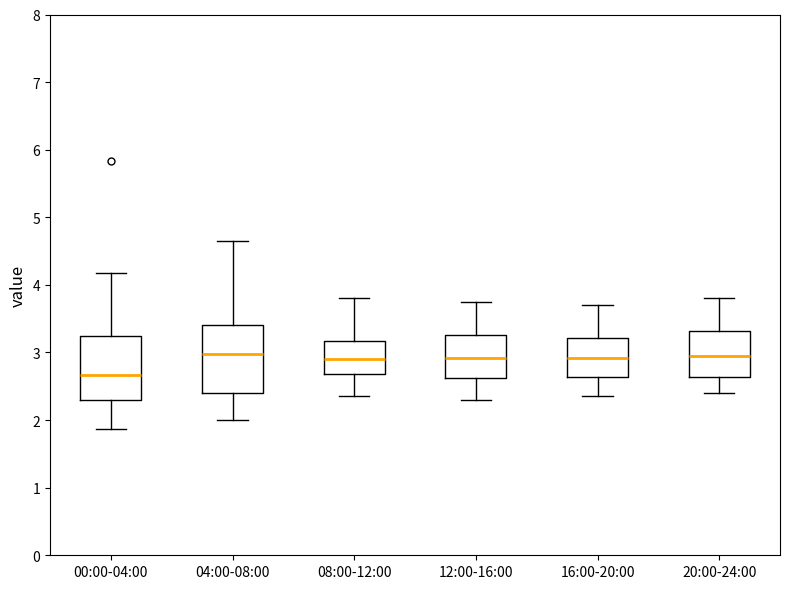

Which box has the lowest median line?

00:00-04:00